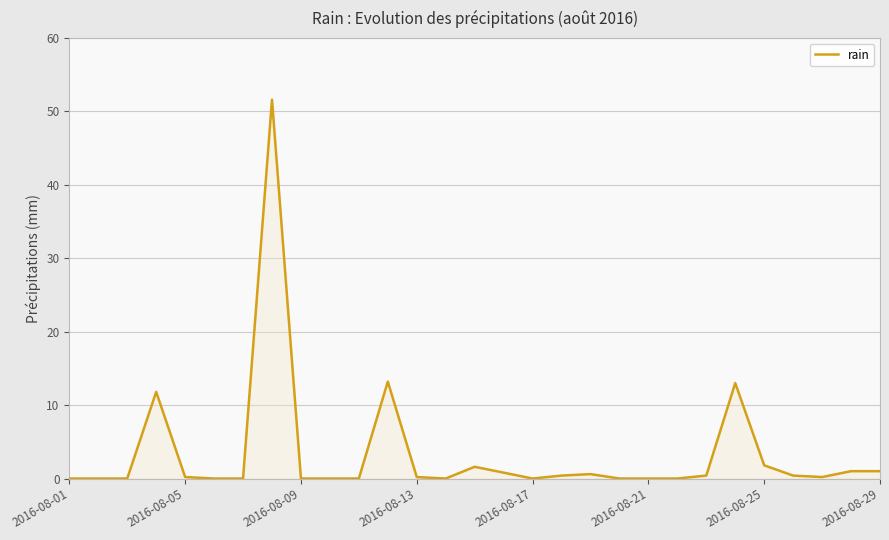

How many lines are shown in the chart?

1